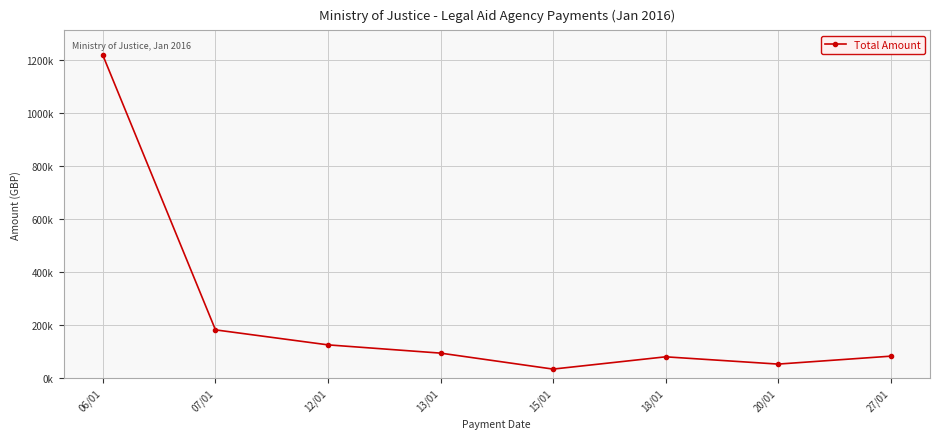

Where is the first local minimum?

15/01